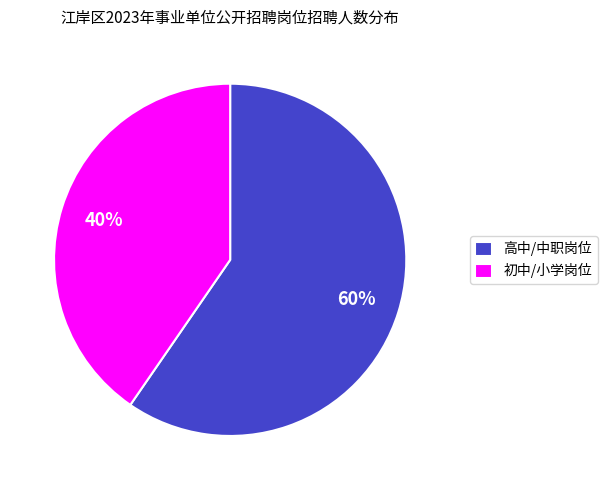

To the nearest percent, what is the average slice percentage?

50%